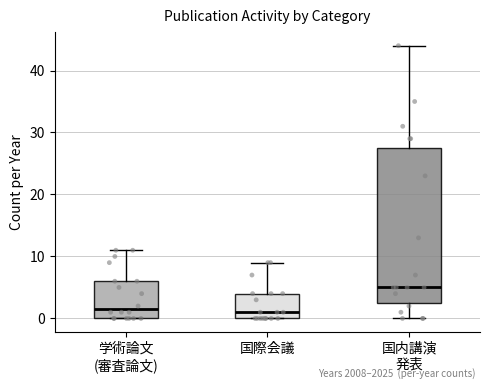

Reading left to right, read every box against the y-axis: the position of its median line, the range the box covers, and the ends of its whiskers. The values are not printed on the chart, so give them approximately, as read against the axis.

学術論文 (審査論文): median 2, box 0 to 6, whiskers 0 to 11
国際会議: median 1, box 0 to 4, whiskers 0 to 9
国内講演 発表: median 5, box 3 to 28, whiskers 0 to 44